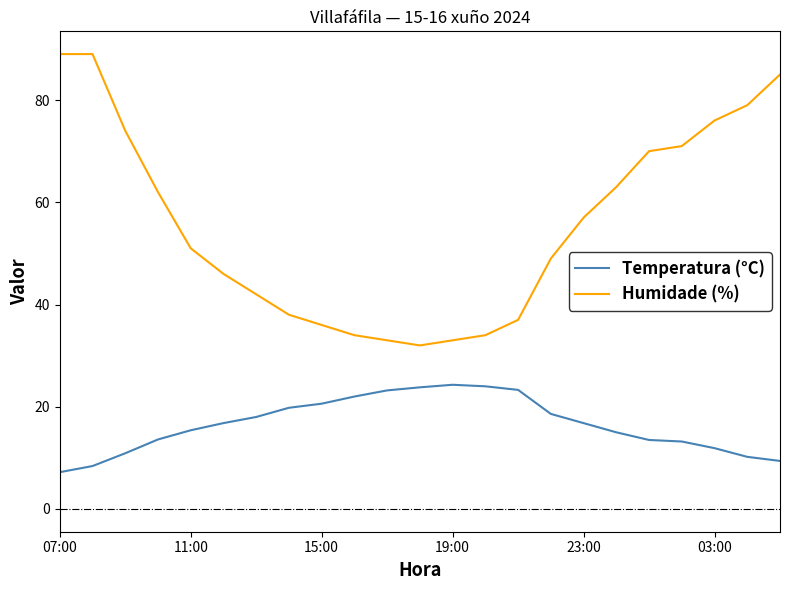

What is the smallest value displayed?

7.2